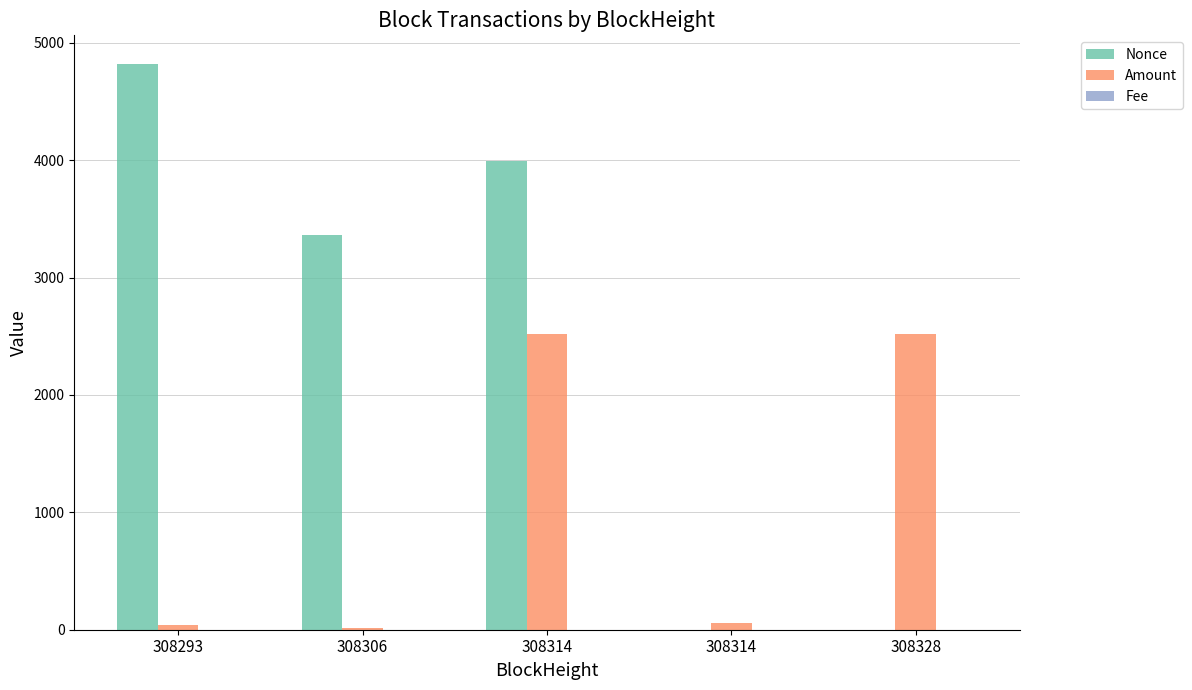

Does the chart contain stacked bars?

No